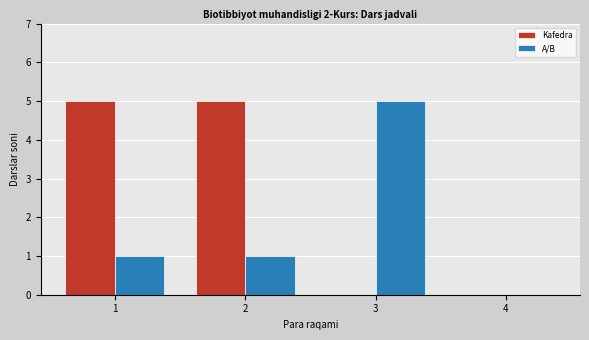

What is the height of the A/B bar covering 2.5 to 3.5 on the x-axis? The values are not printed on the chart, so give them approximately, as read against the axis.

5